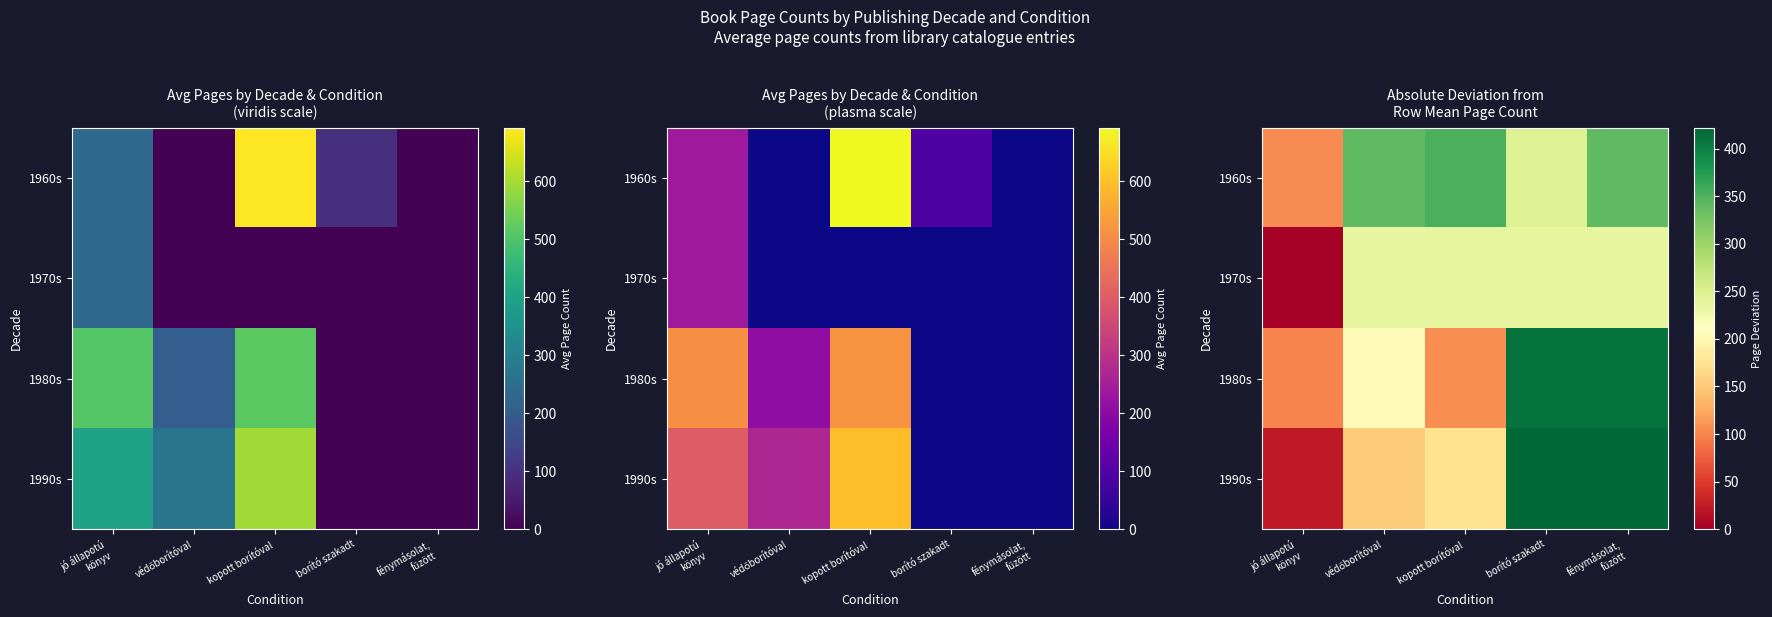

At which label does 1960s reach its minimum?

jó állapotú könyv